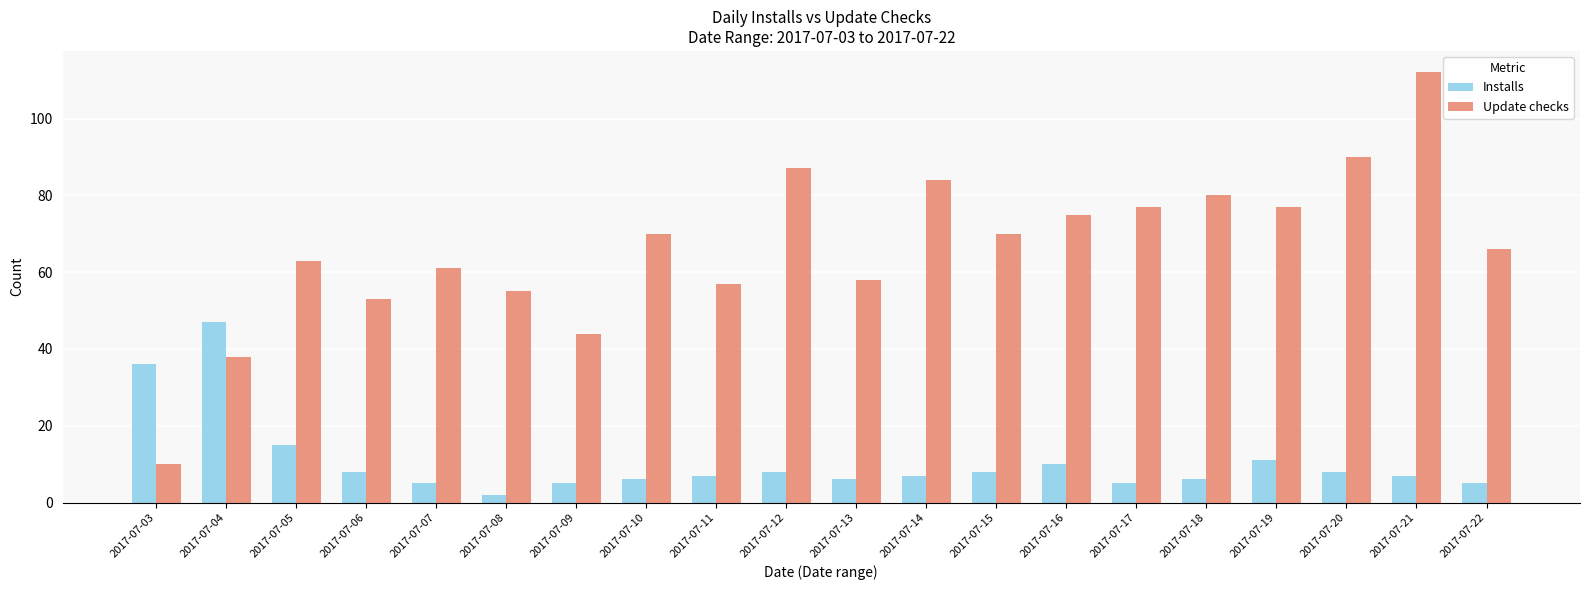

What is the sum of the Update checks values at 2017-07-13 and 2017-07-06?

111